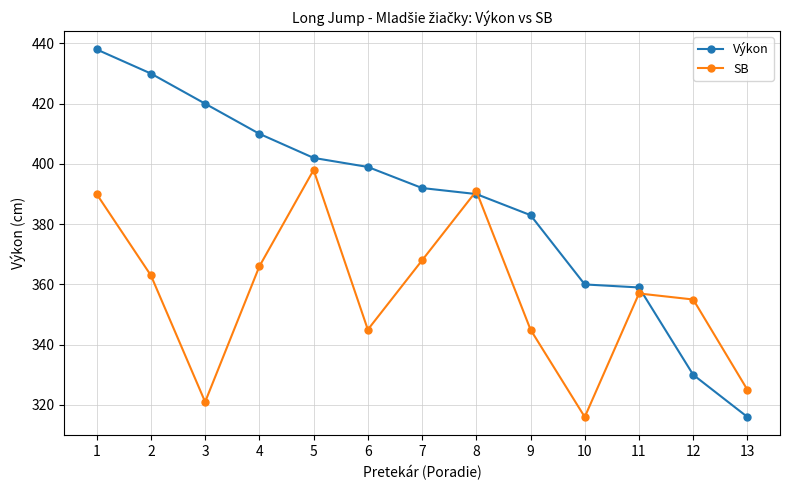

Which category has the highest value across all series?

1